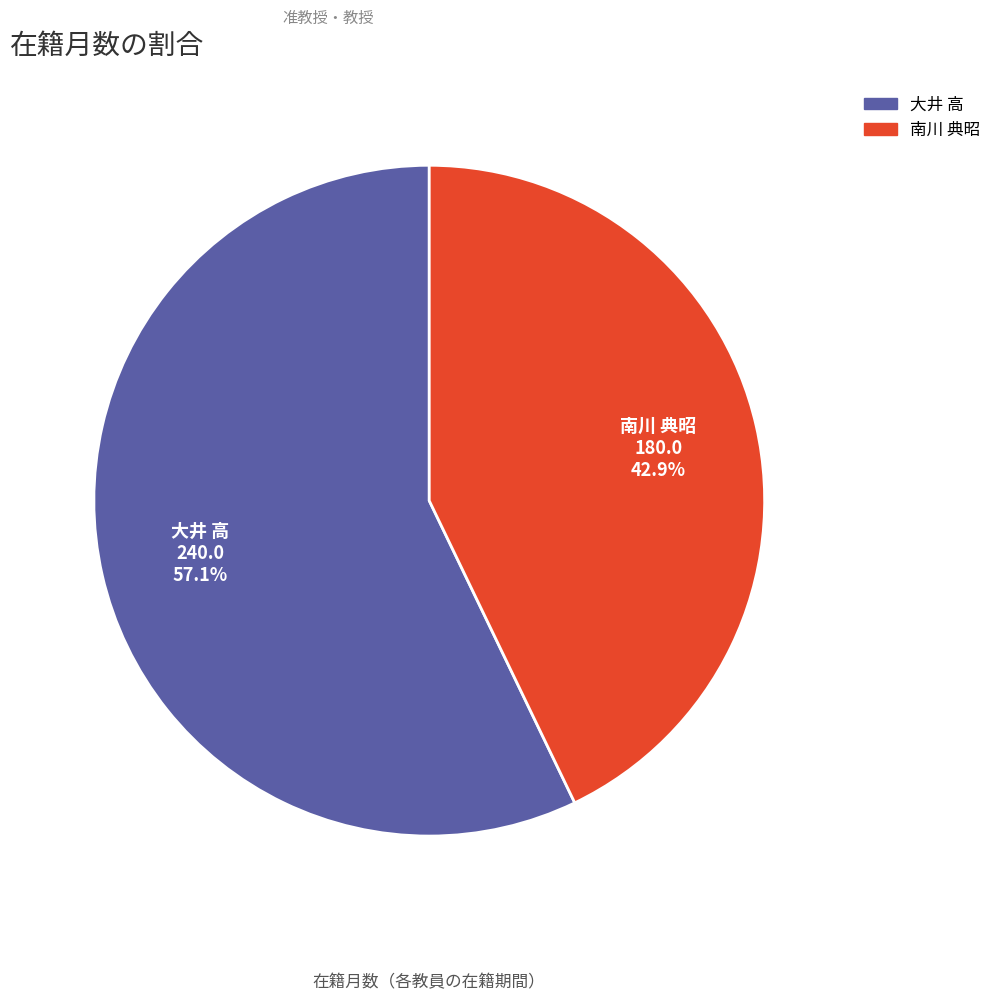

True or false: 大井 高 accounts for 50% of the total.

False